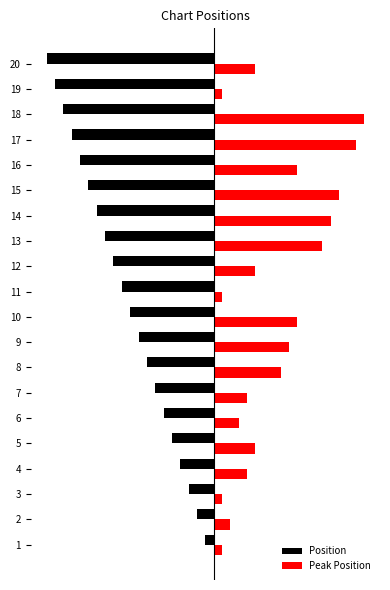

What are all the series names shown in the legend?

Position, Peak Position